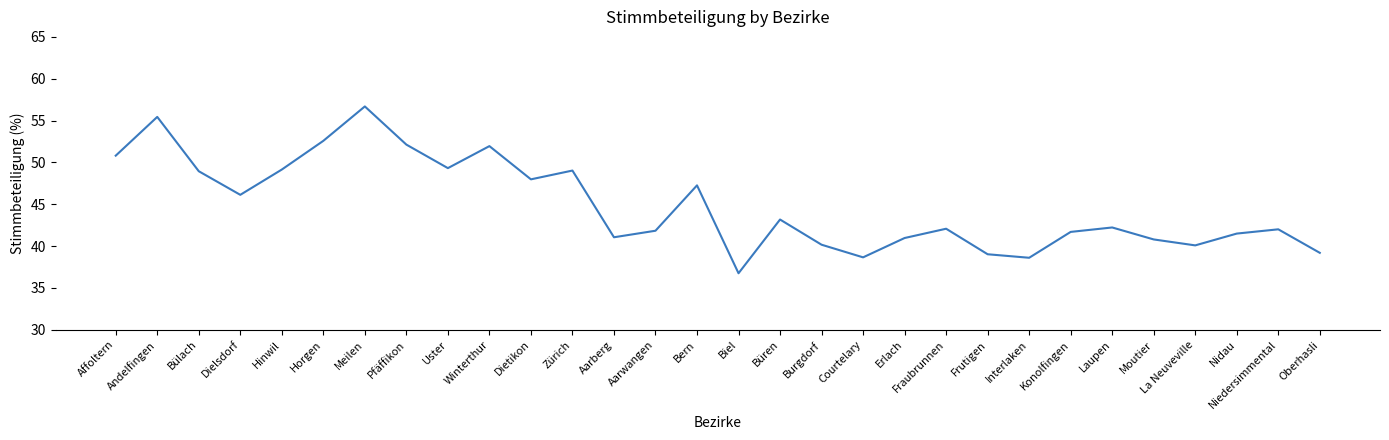

What is the sum of all values?

1347.3